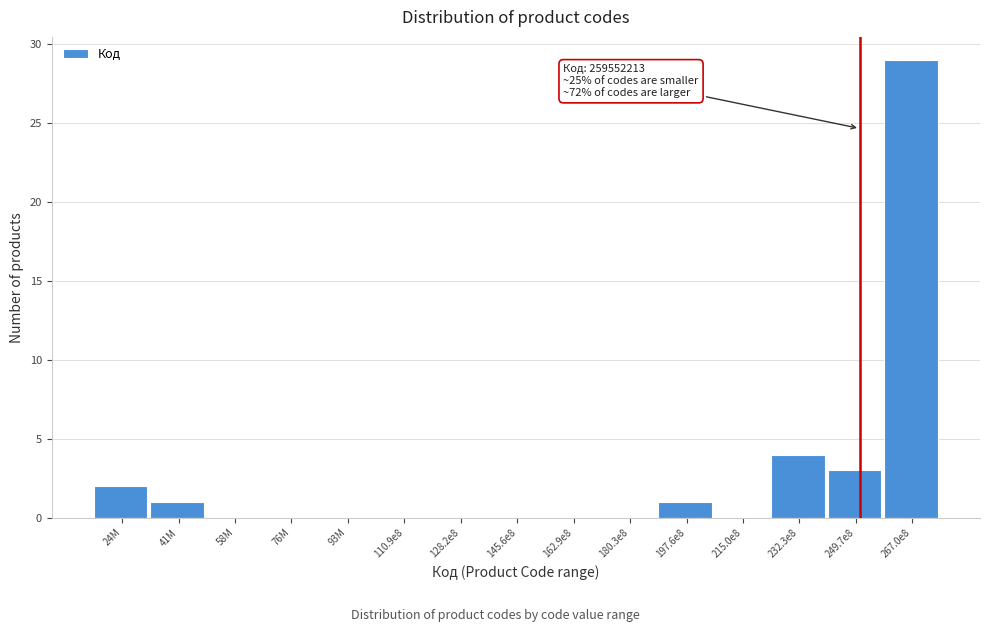

Reading right to left, transcribe all the data shown in this chart.

267.0e8=29	249.7e8=3	232.3e8=4	215.0e8=0	197.6e8=1	180.3e8=0	162.9e8=0	145.6e8=0	128.2e8=0	110.9e8=0	93M=0	76M=0	58M=0	41M=1	24M=2